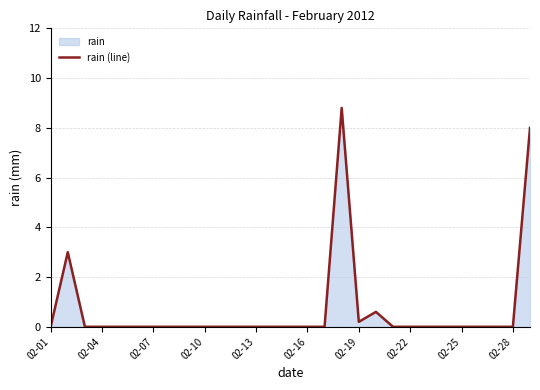

How many lines are shown in the chart?

1